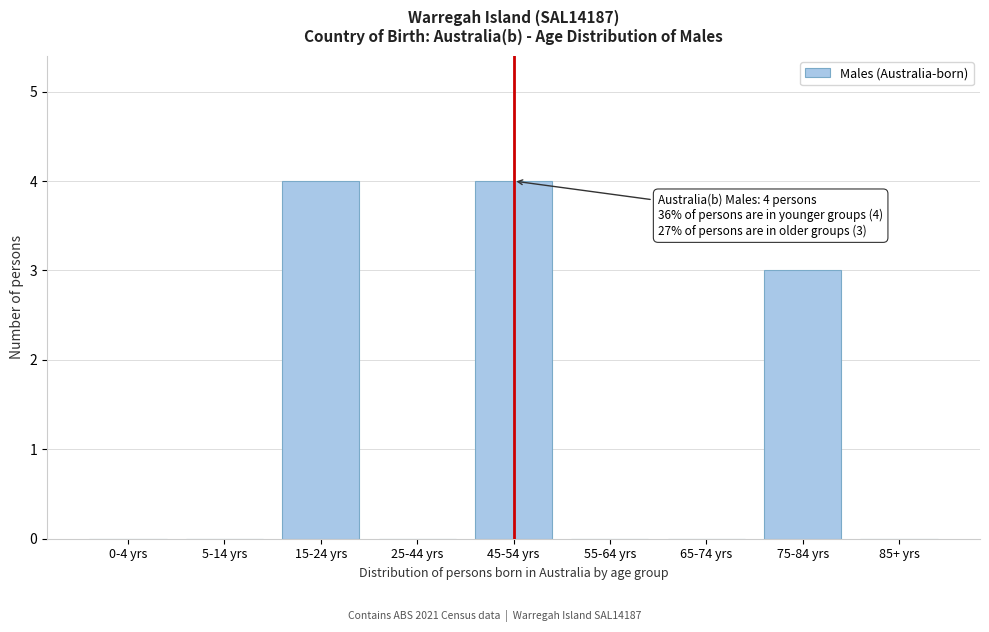

Reading left to right, extract all data points from this chart.

0-4 yrs=0	5-14 yrs=0	15-24 yrs=4	25-44 yrs=0	45-54 yrs=4	55-64 yrs=0	65-74 yrs=0	75-84 yrs=3	85+ yrs=0